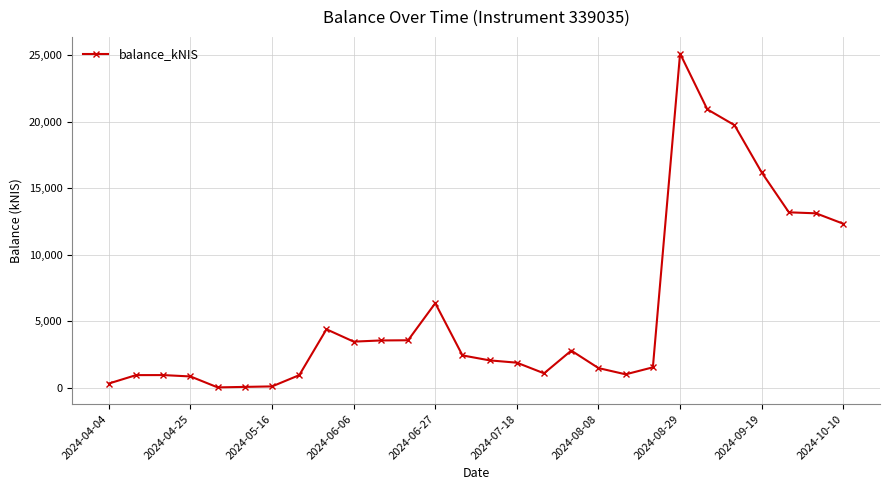

What is the maximum value shown in the chart?

25125.5